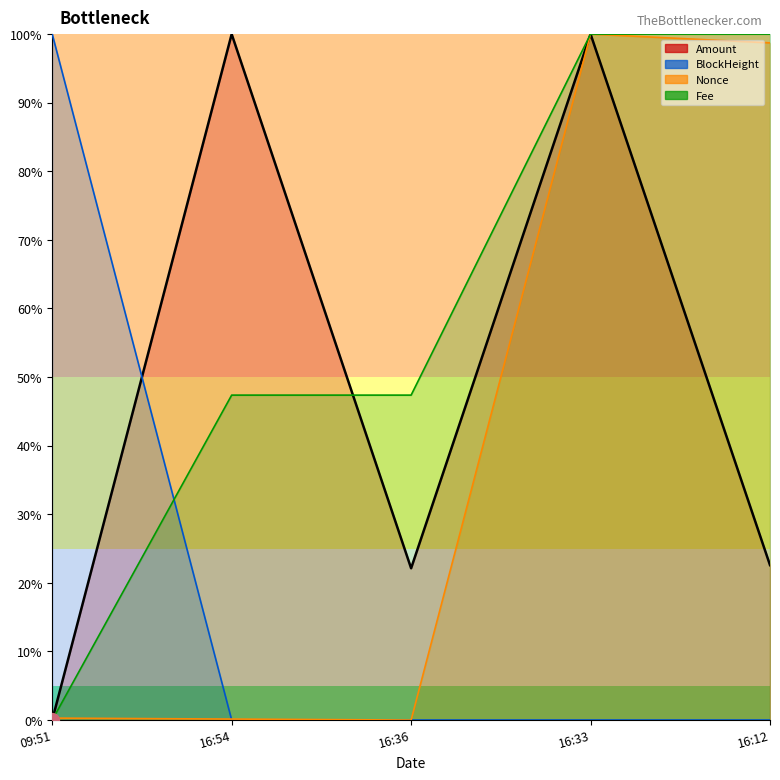

The value of Amount at 09:51 is 53.5. True or false?

False